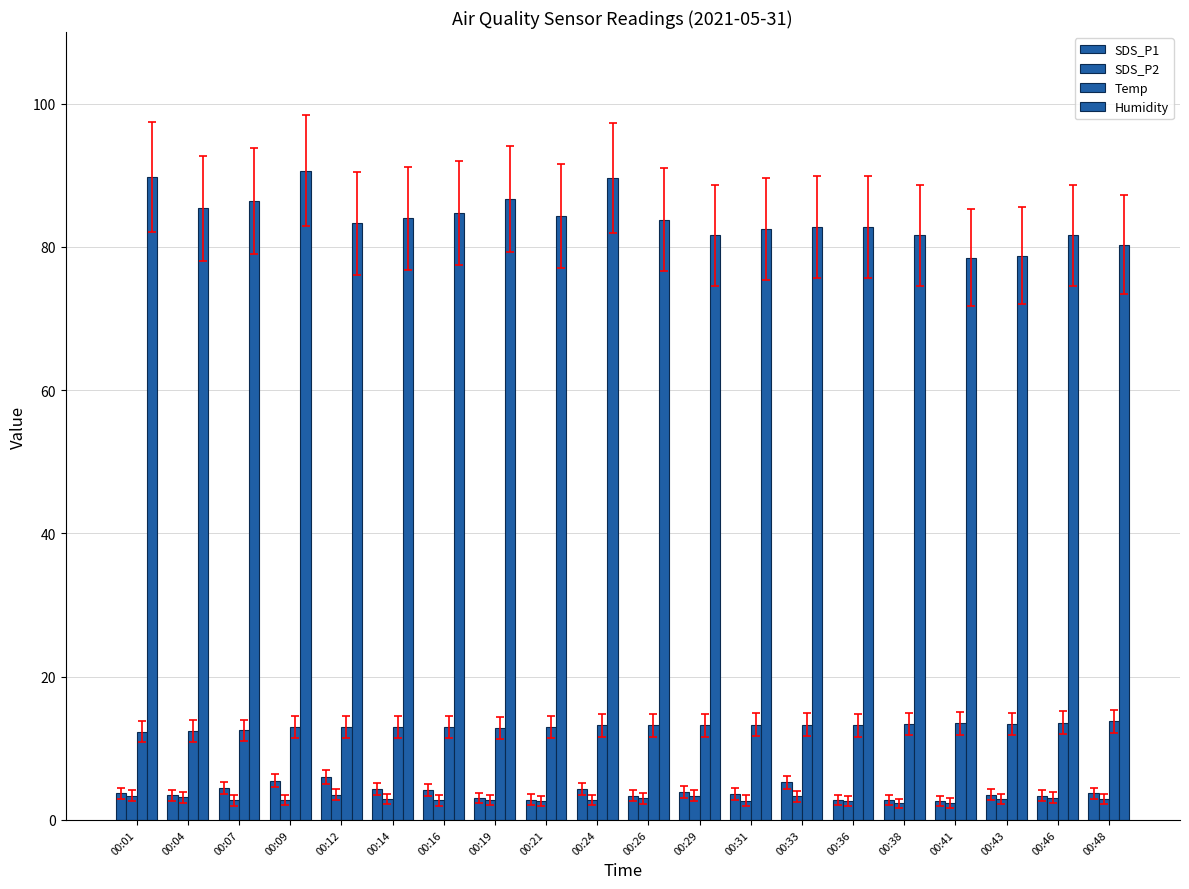

How many groups of bars are there?

20